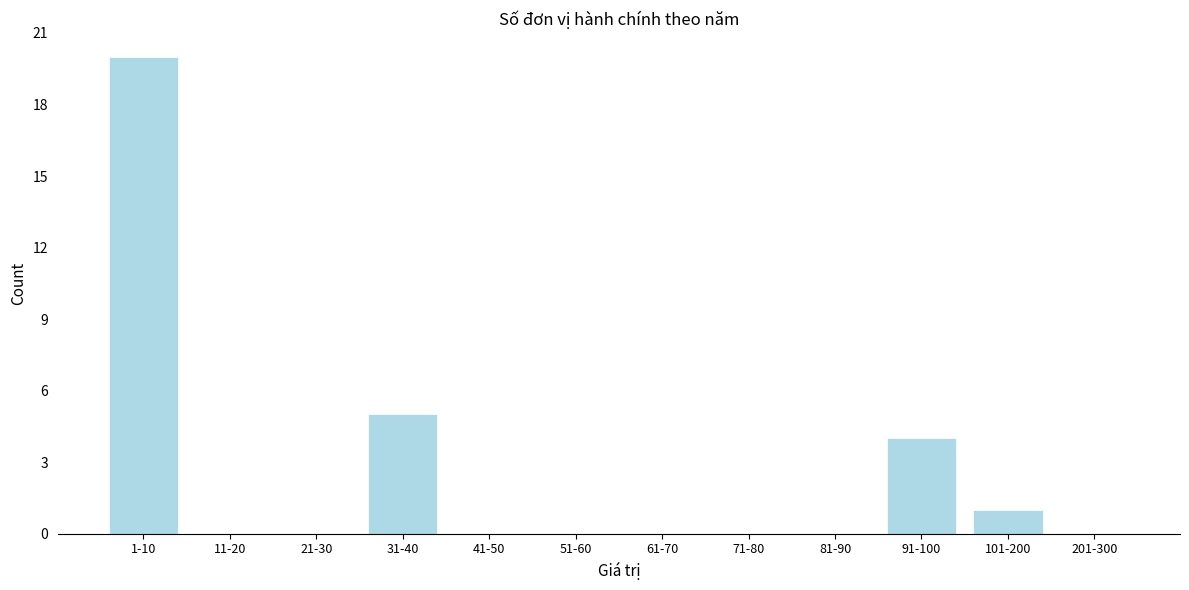

Reading left to right, what are all the values shown in this chart?

1-10=20	11-20=0	21-30=0	31-40=5	41-50=0	51-60=0	61-70=0	71-80=0	81-90=0	91-100=4	101-200=1	201-300=0